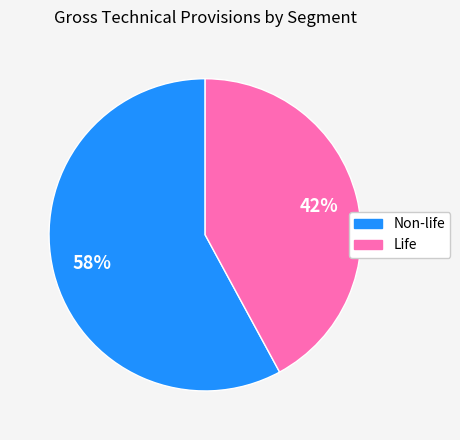

Between Life and Non-life, which is larger?

Non-life